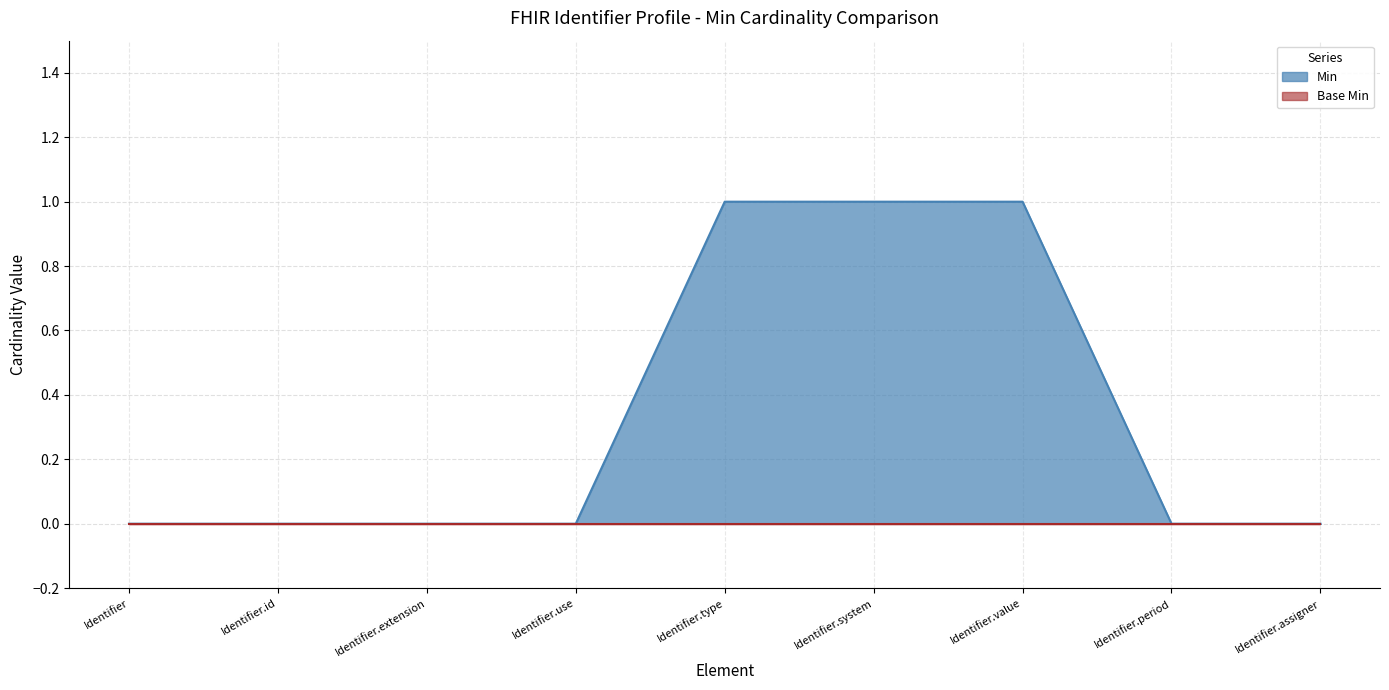

Rank the categories by value from highest to lowest.

Identifier.type, Identifier.system, Identifier.value, Identifier, Identifier.id, Identifier.extension, Identifier.use, Identifier.period, Identifier.assigner